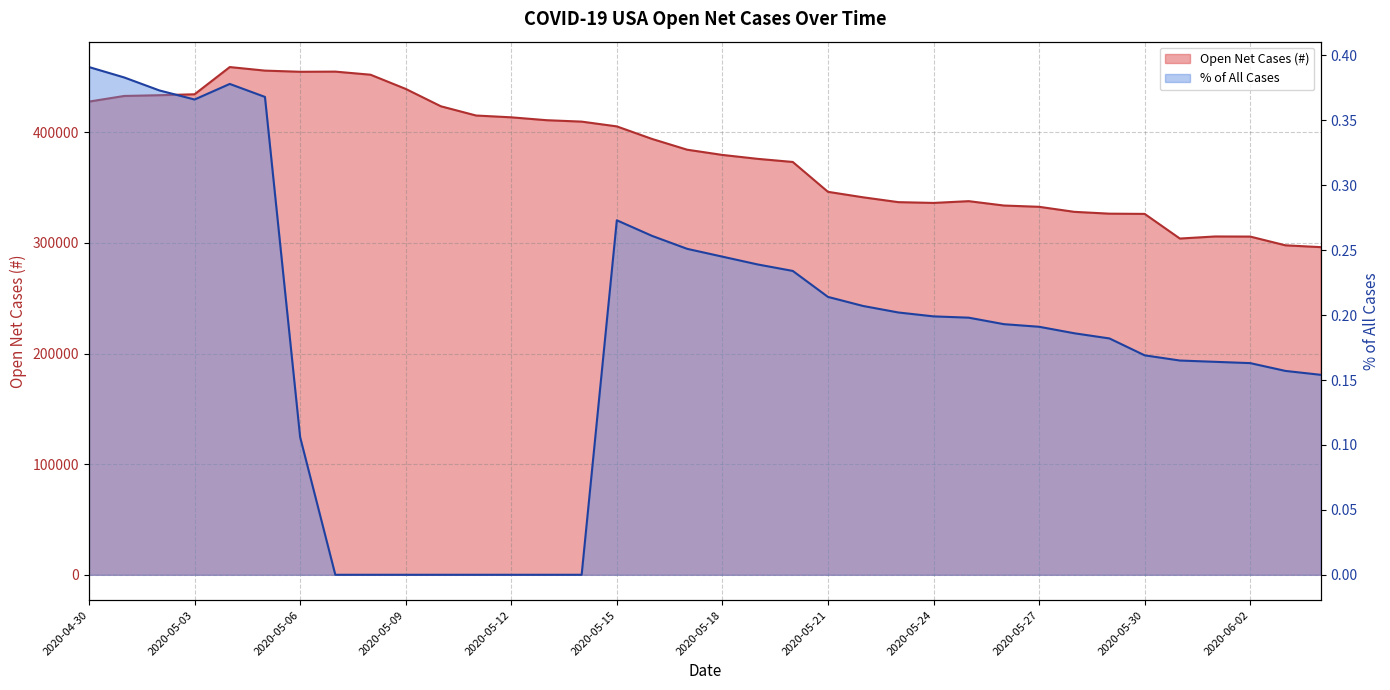

Which category has the lowest value in the Open Net Cases (#) series?

2020-06-04